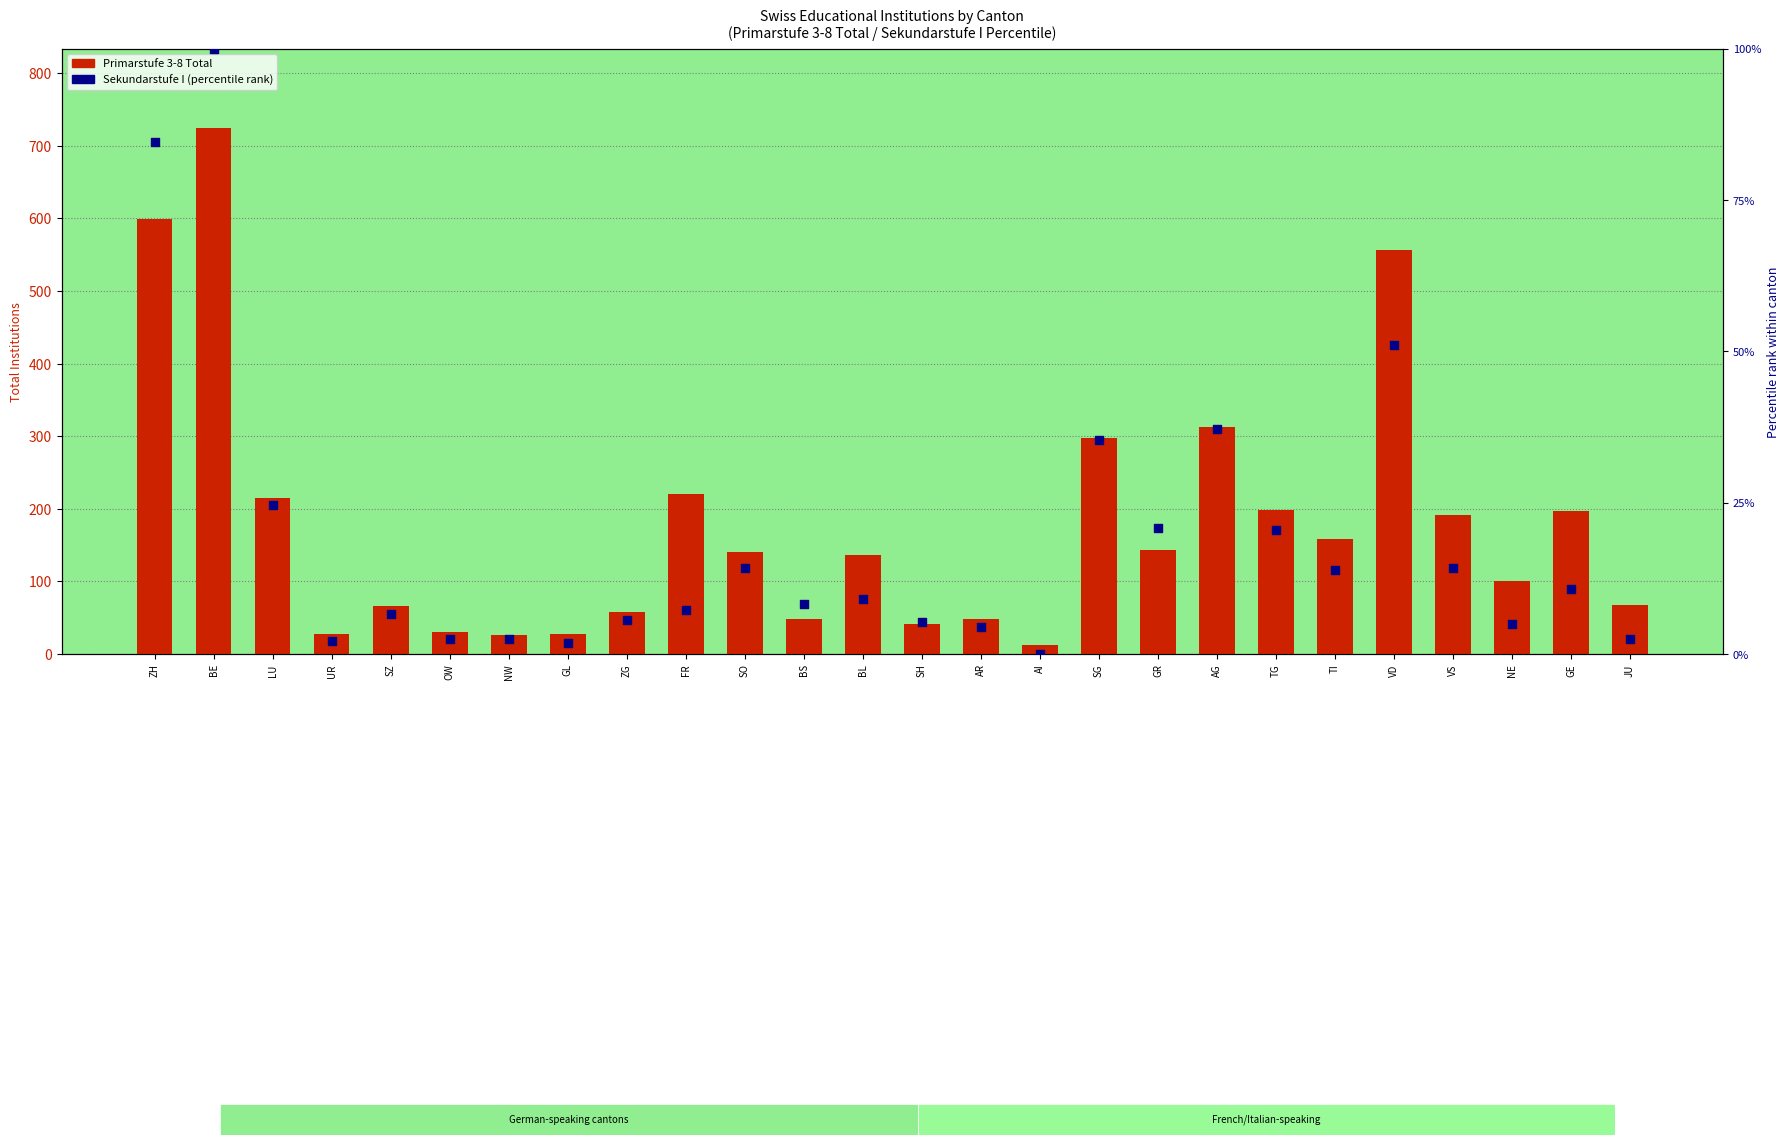

Is the value of Sekundarstufe I (percentile) at SO greater than the value of Primarstufe 3-8 Total at BS?

No